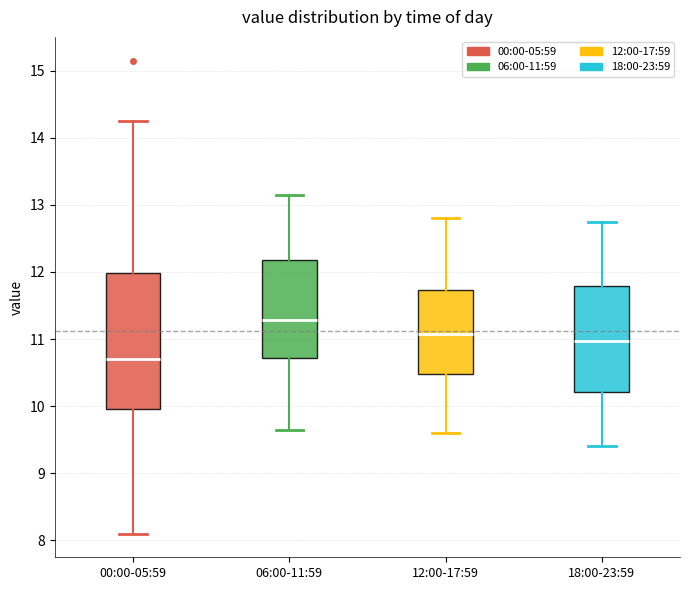

Reading left to right, read every box against the y-axis: the position of its median line, the range the box covers, and the ends of its whiskers. The values are not printed on the chart, so give them approximately, as read against the axis.

00:00-05:59: median 10.7, box 10.0 to 12.0, whiskers 8.1 to 14.3
06:00-11:59: median 11.3, box 10.7 to 12.2, whiskers 9.7 to 13.2
12:00-17:59: median 11.1, box 10.5 to 11.7, whiskers 9.6 to 12.8
18:00-23:59: median 11.0, box 10.2 to 11.8, whiskers 9.4 to 12.8